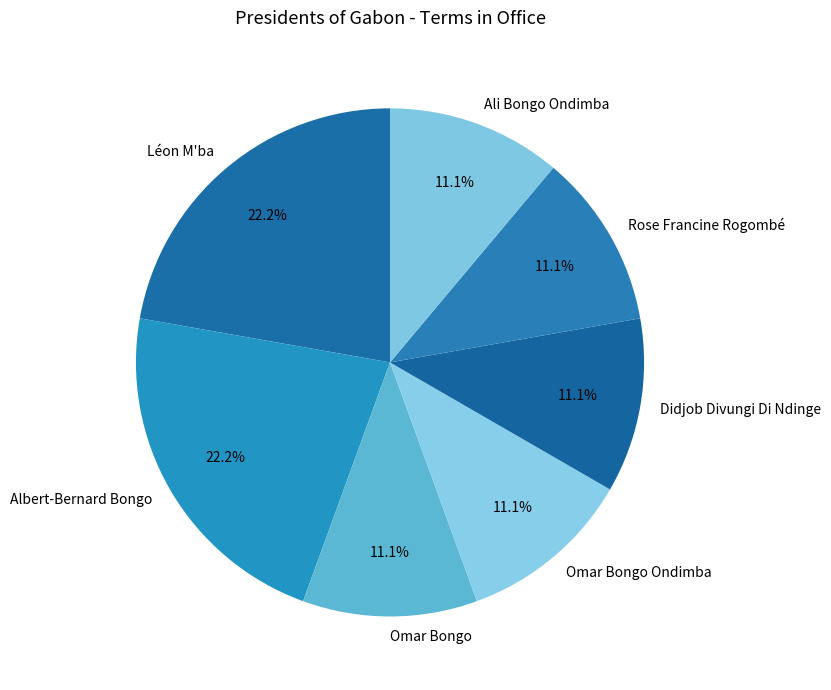

True or false: Albert-Bernard Bongo accounts for 36% of the total.

False